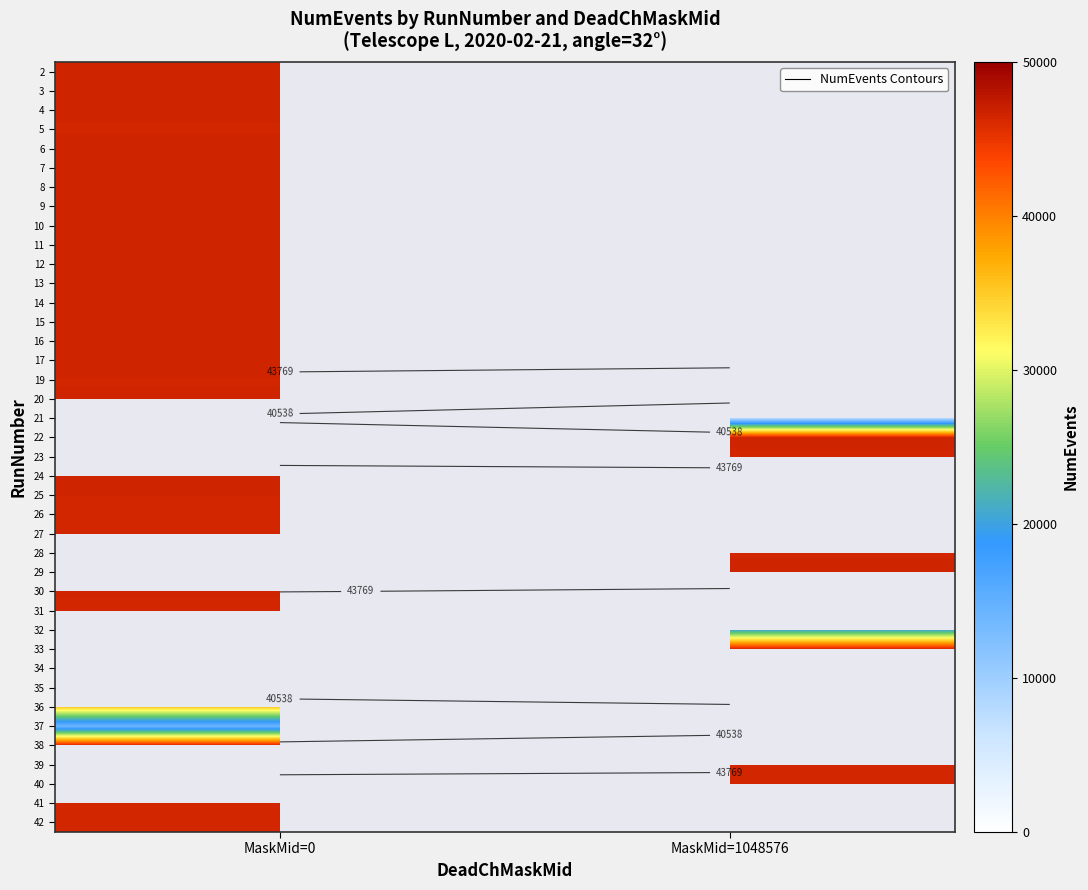

The 9 series shows 46507.0 at MaskMid=0. True or false?

True